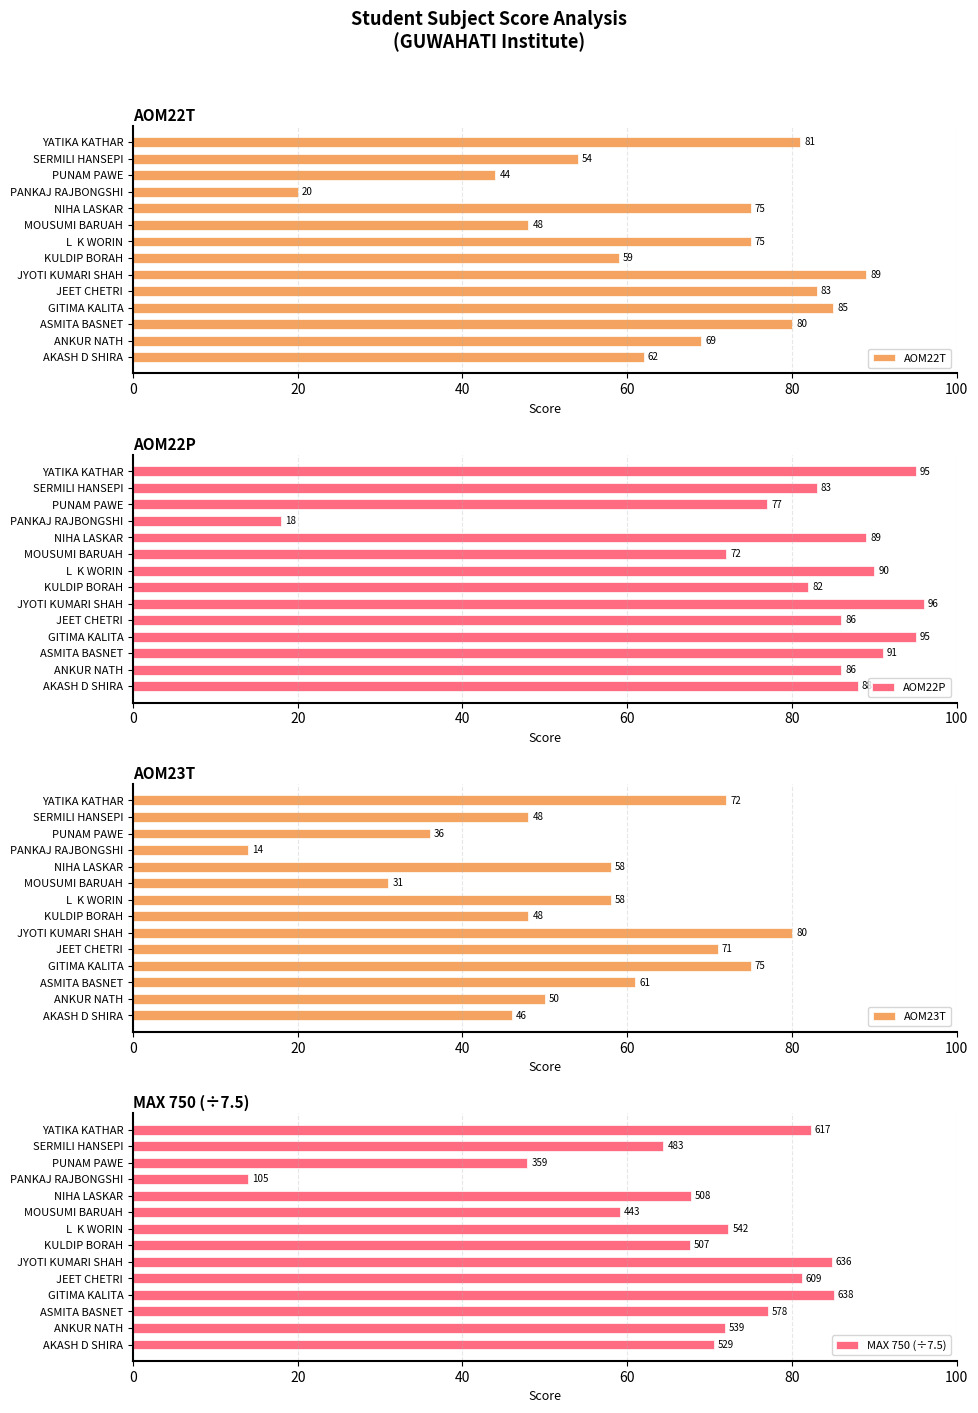

What is the average value of the AOM22P series?

82